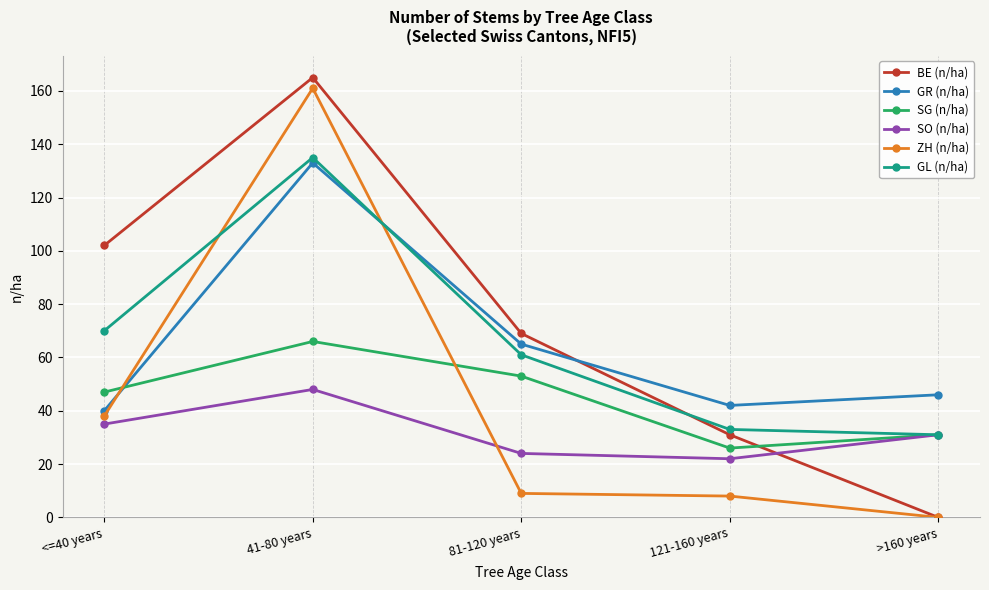

The value of BE (n/ha) at >160 years is 0. True or false?

True